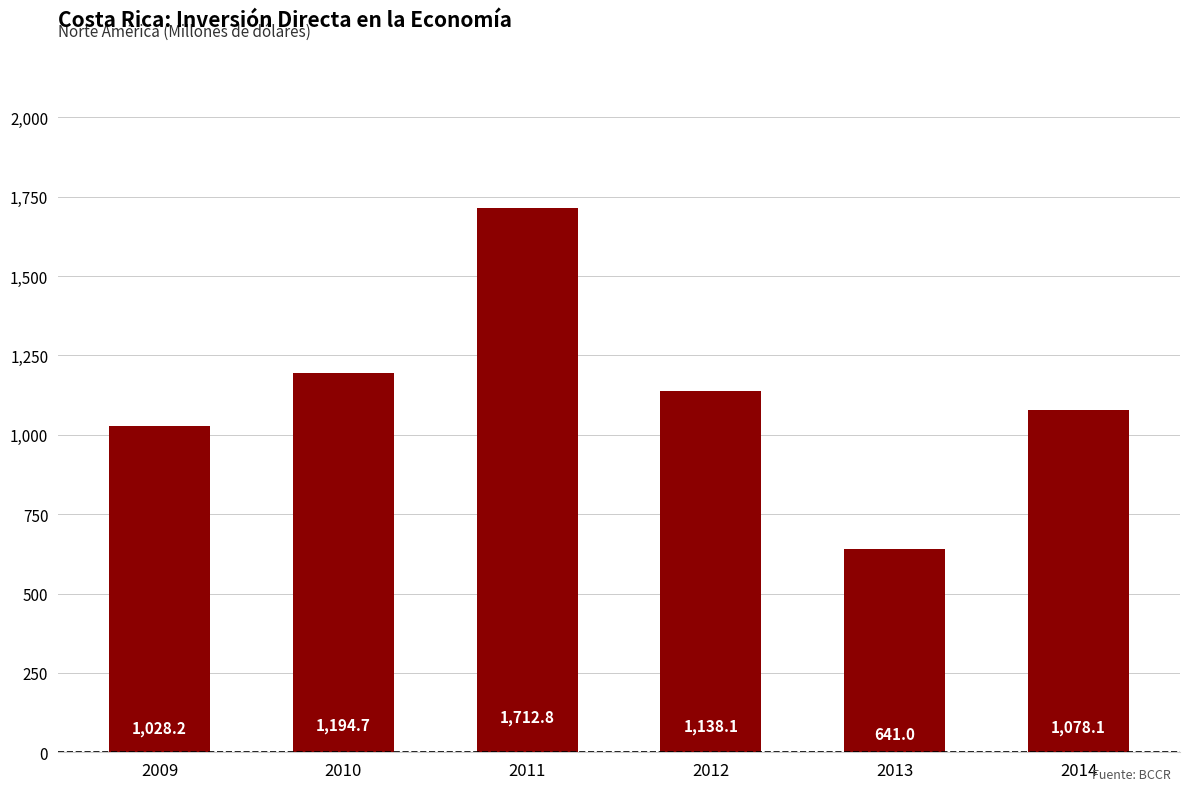

Reading left to right, transcribe all the data shown in this chart.

2009=1028.2	2010=1194.7	2011=1712.8	2012=1138.1	2013=641.0	2014=1078.1